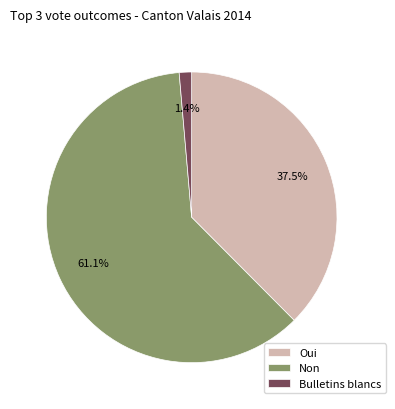

True or false: Non accounts for 53% of the total.

False